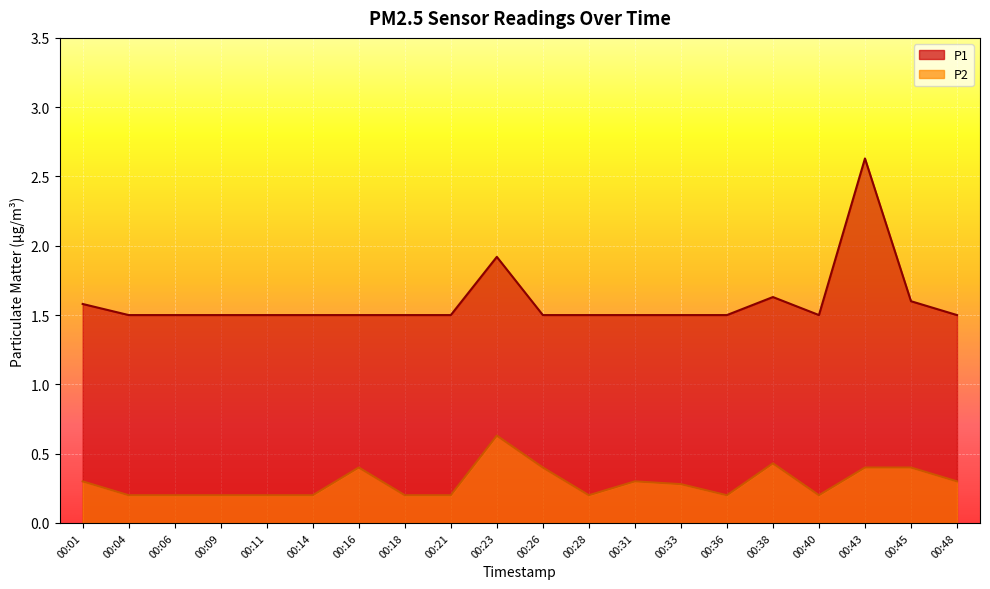

True or false: P2 has a value of 0.2 at 00:11.

True